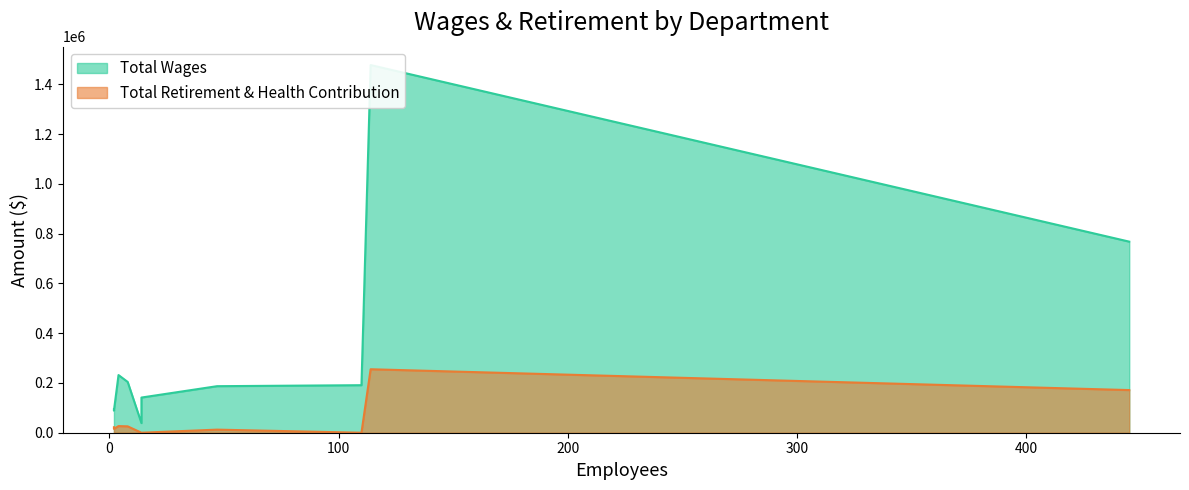

Is the value of Total Wages at Information Technology greater than the value of Total Retirement & Health Contribution at Executive?

Yes